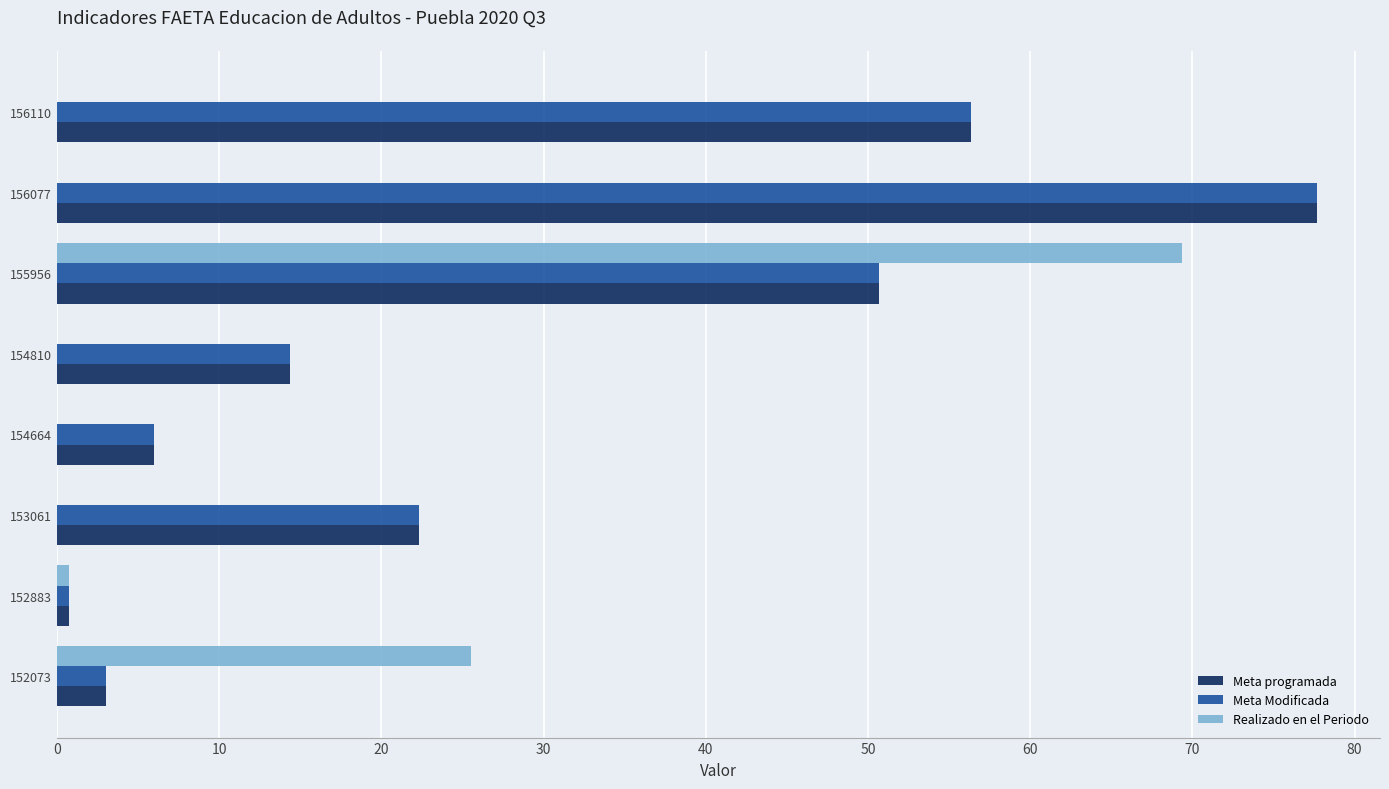

Is the value of Realizado en el Periodo at 152883 greater than the value of Meta Modificada at 154664?

No